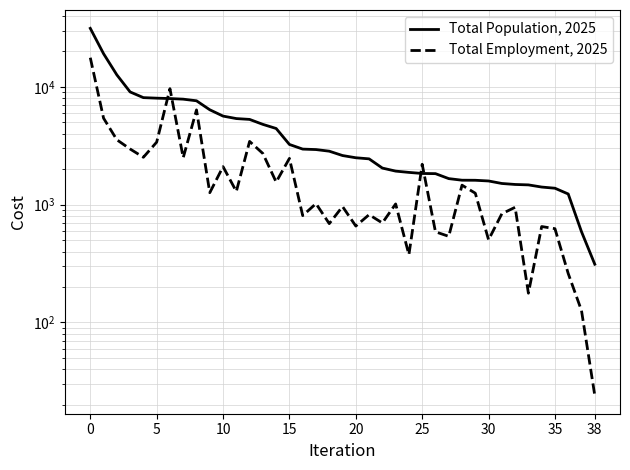

After their last crossing, which series has the higher values: Total Employment, 2025 or Total Population, 2025?

Total Population, 2025